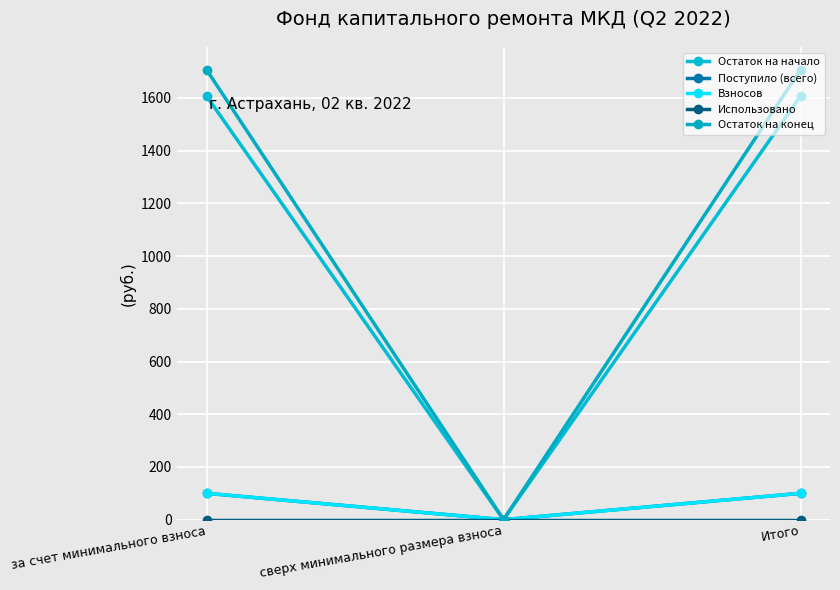

How many data points in Остаток на конец are less than 1707?

1